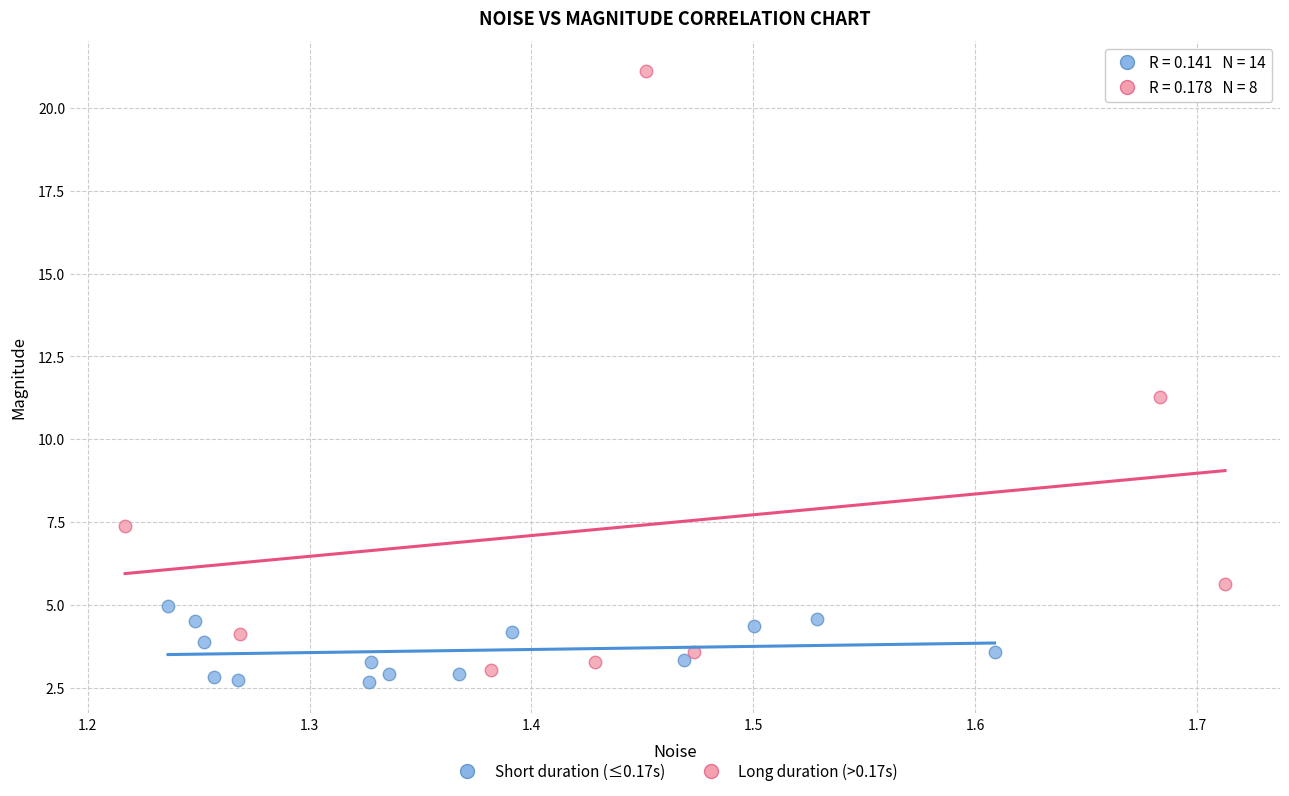

Which series reaches the maximum Y coordinate?

Long duration (>0.17s)